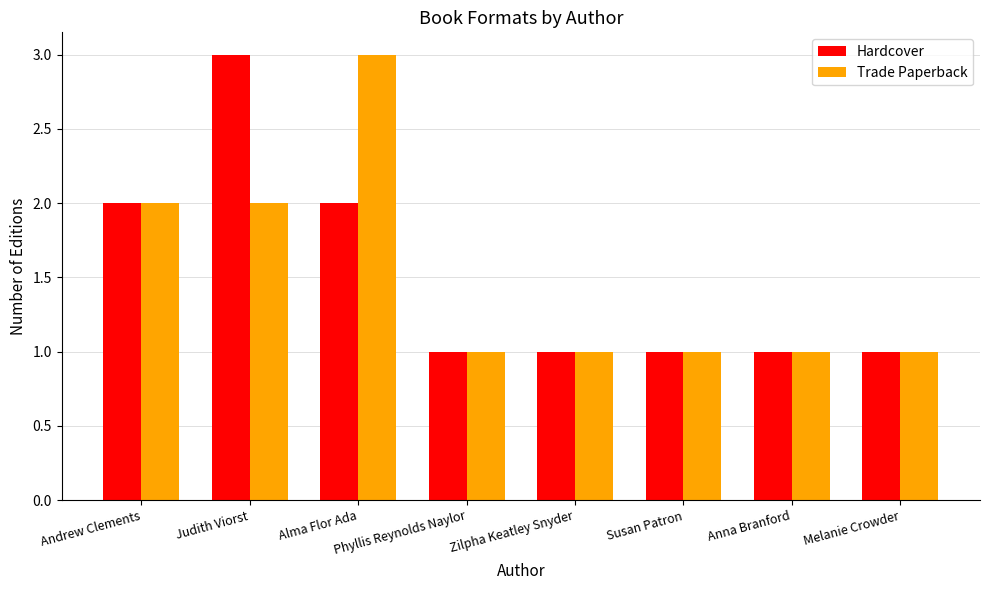

What is the label of the 5th bar from the right?

Phyllis Reynolds Naylor